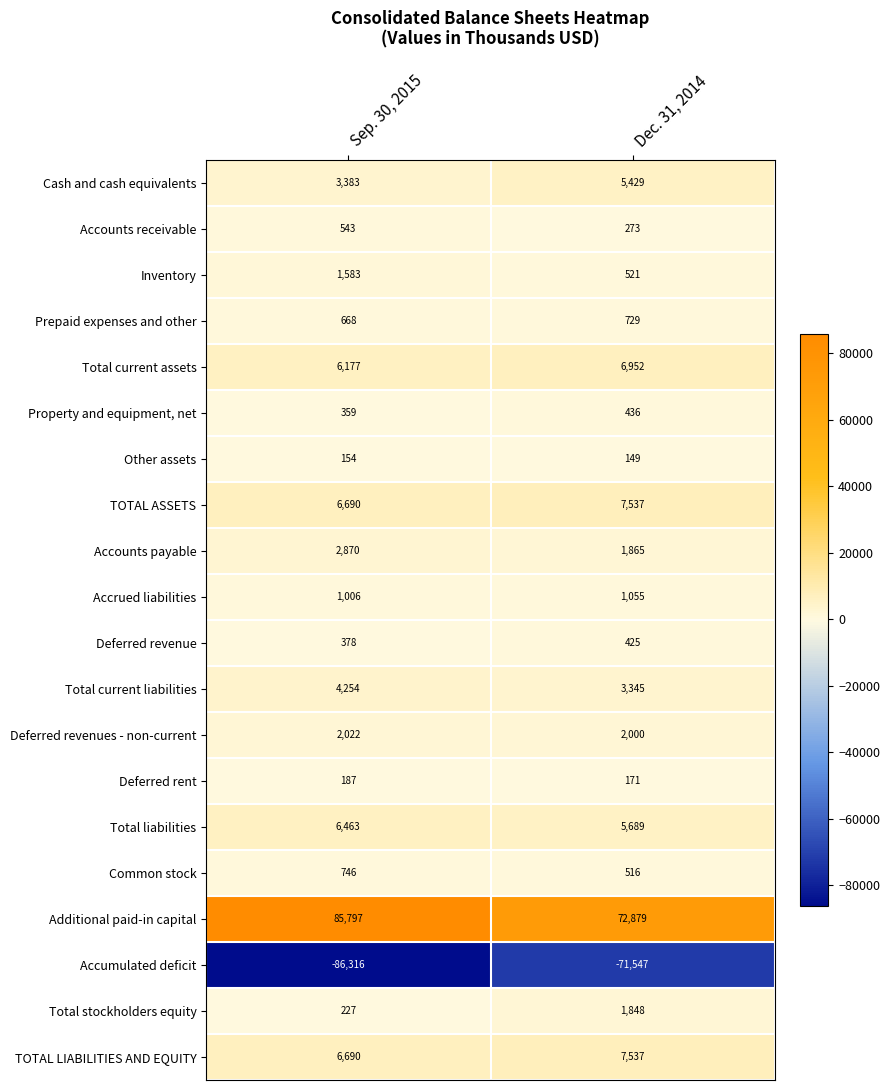

Which series has the widest spread of values?

Accumulated deficit